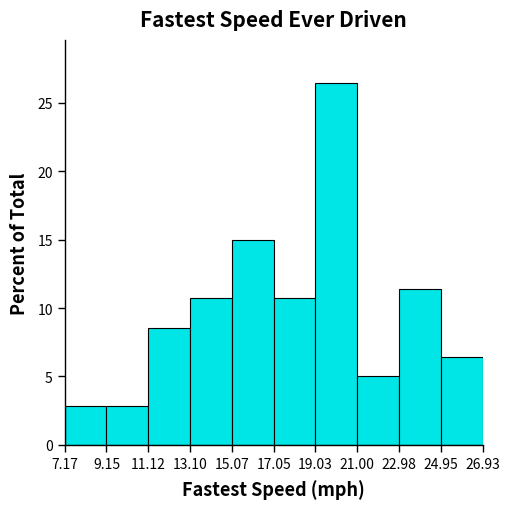

Reading left to right, list every bar in this chart as the range it spans on the x-axis followed by its height. The values are not printed on the chart, so give them approximately, as read against the axis.

7.17 to 9.15: 3.0
9.15 to 11.12: 3.0
11.12 to 13.10: 8.5
13.10 to 15.07: 10.5
15.07 to 17.05: 15.0
17.05 to 19.03: 10.5
19.03 to 21.00: 26.5
21.00 to 22.98: 5.0
22.98 to 24.95: 11.5
24.95 to 26.93: 6.5